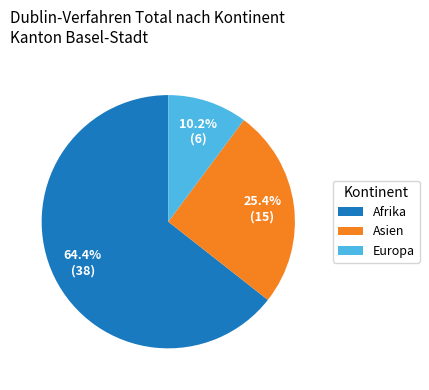

Approximately how many times larger is the value at Afrika compared to Asien?

2.5